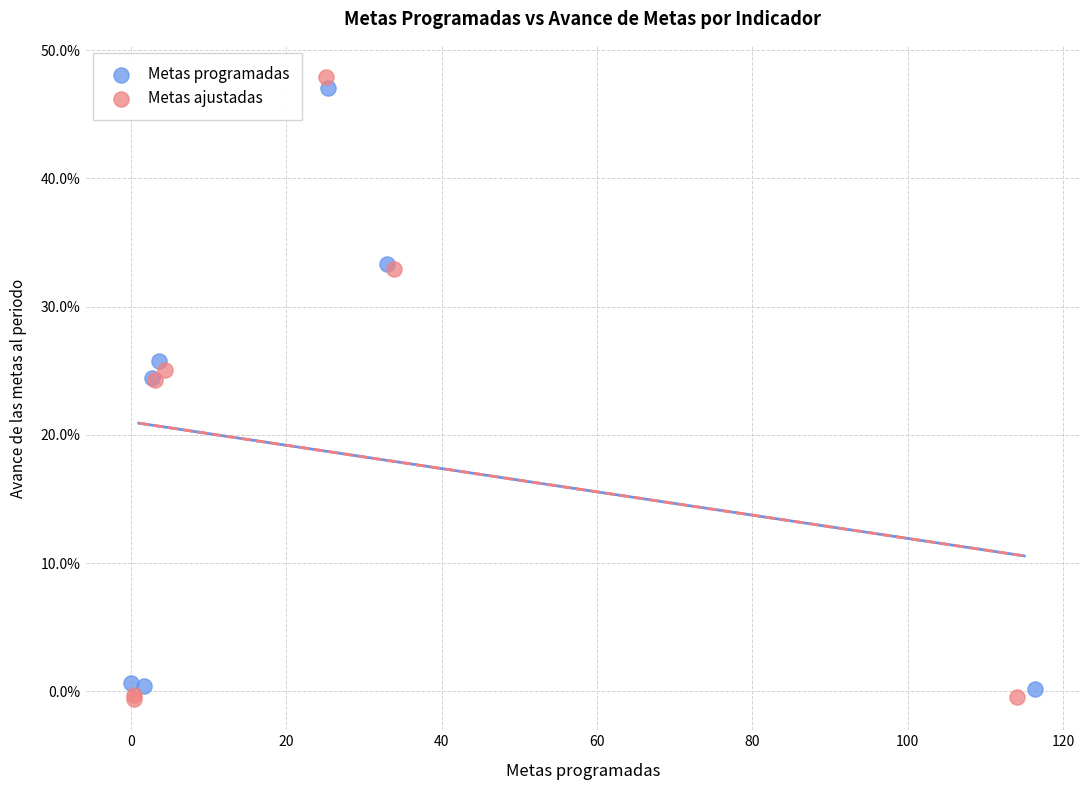

Which series reaches the maximum Y coordinate?

Metas ajustadas